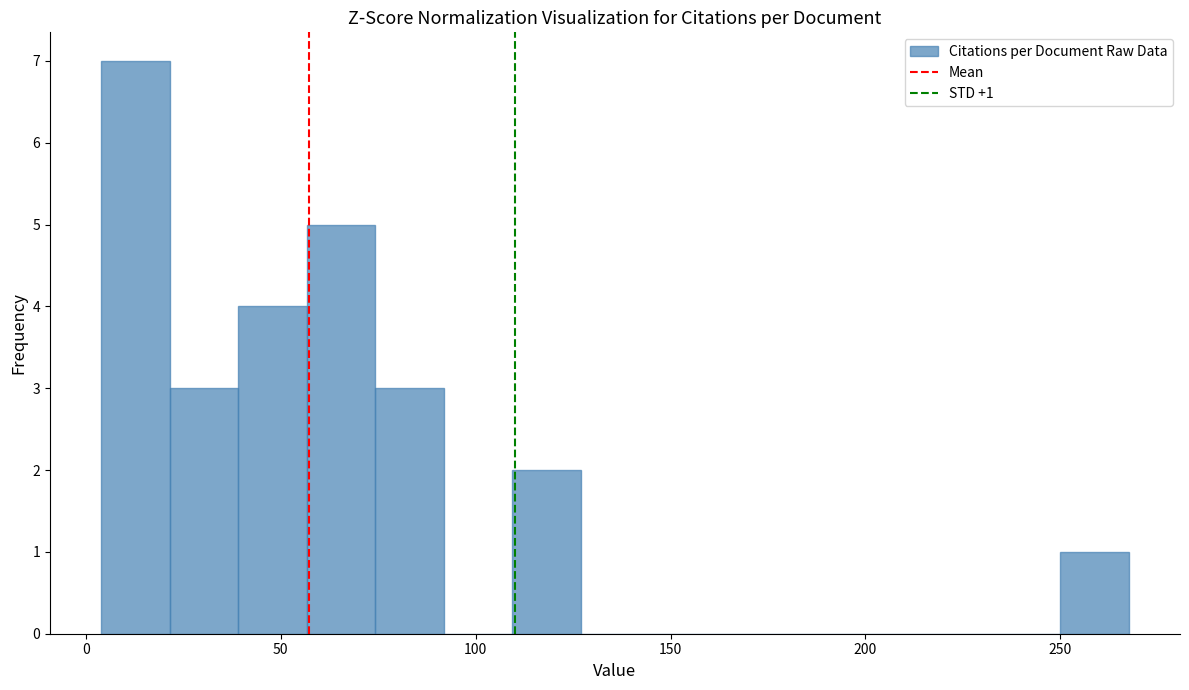

Around what value on the x-axis is the tallest bar? Give the approximate position of its centre, as read against the axis.

15